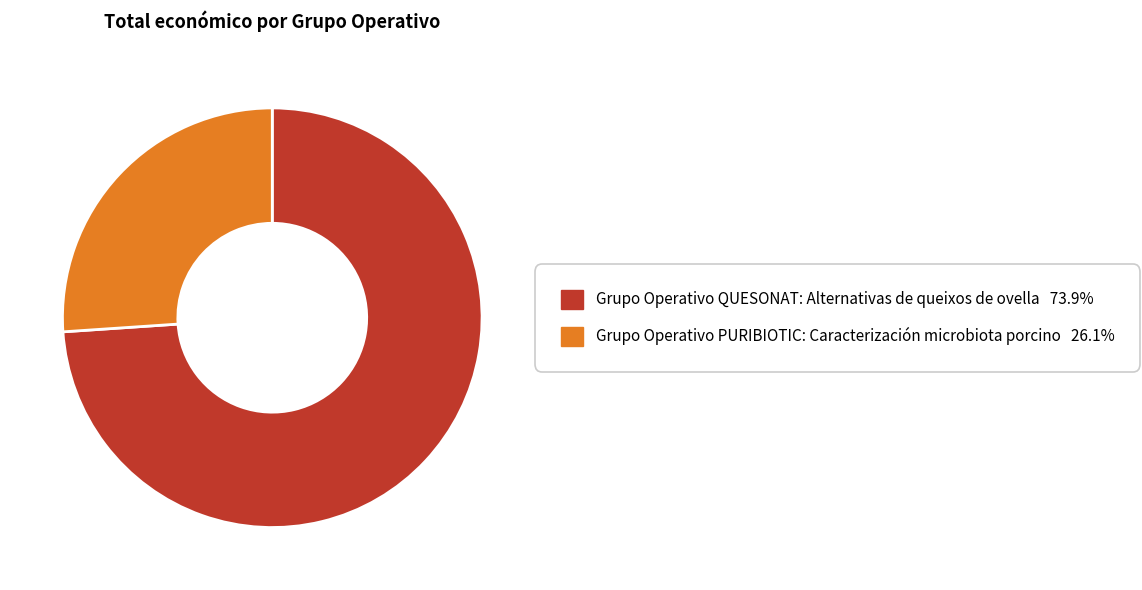

Which category has the smallest portion of the pie?

Grupo Operativo PURIBIOTIC: Caracterización microbiota porcino